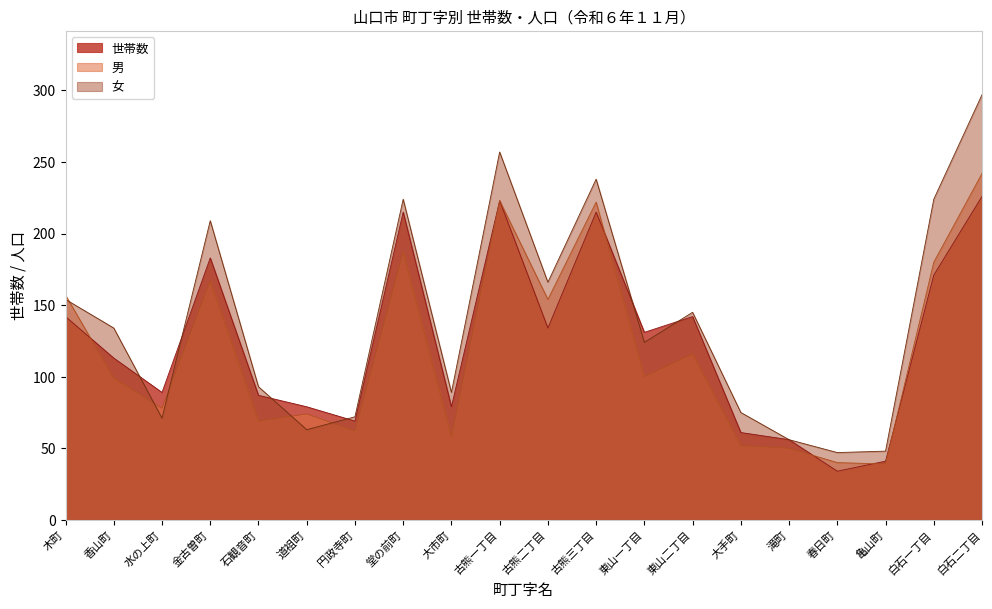

True or false: 男 has more than 1 points higher than both neighbors.

True